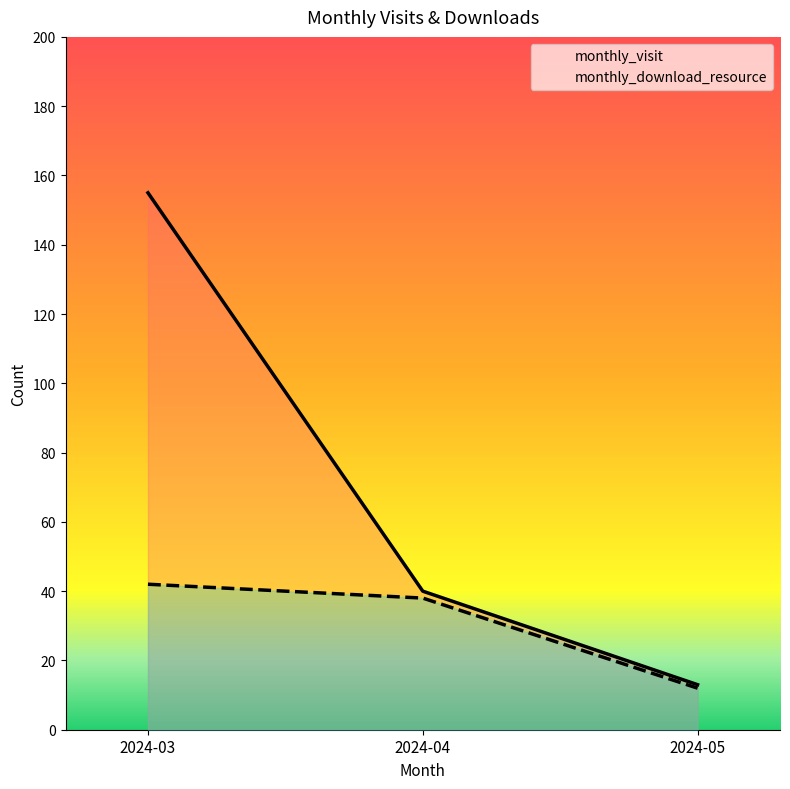

Reading right to left, transcribe all the data shown in this chart.

monthly_visit: 13	40	155
monthly_download_resource: 12	38	42